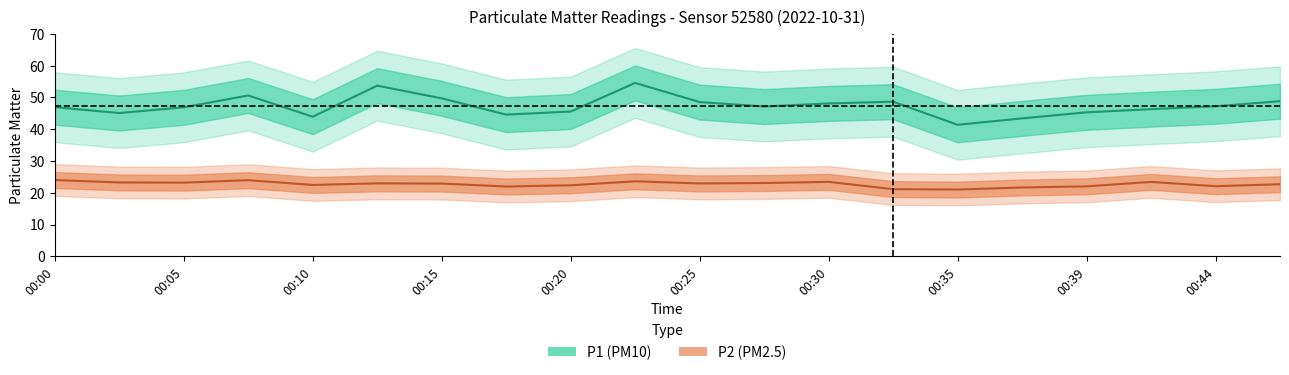

What value does the P2 series have at 00:27?

23.1